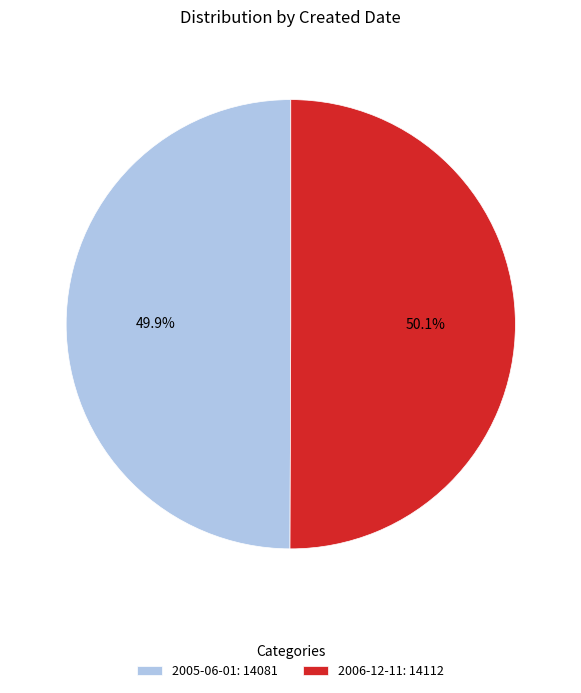

To the nearest percent, what is the combined percentage of 2006-12-11 and 2005-06-01?

100%